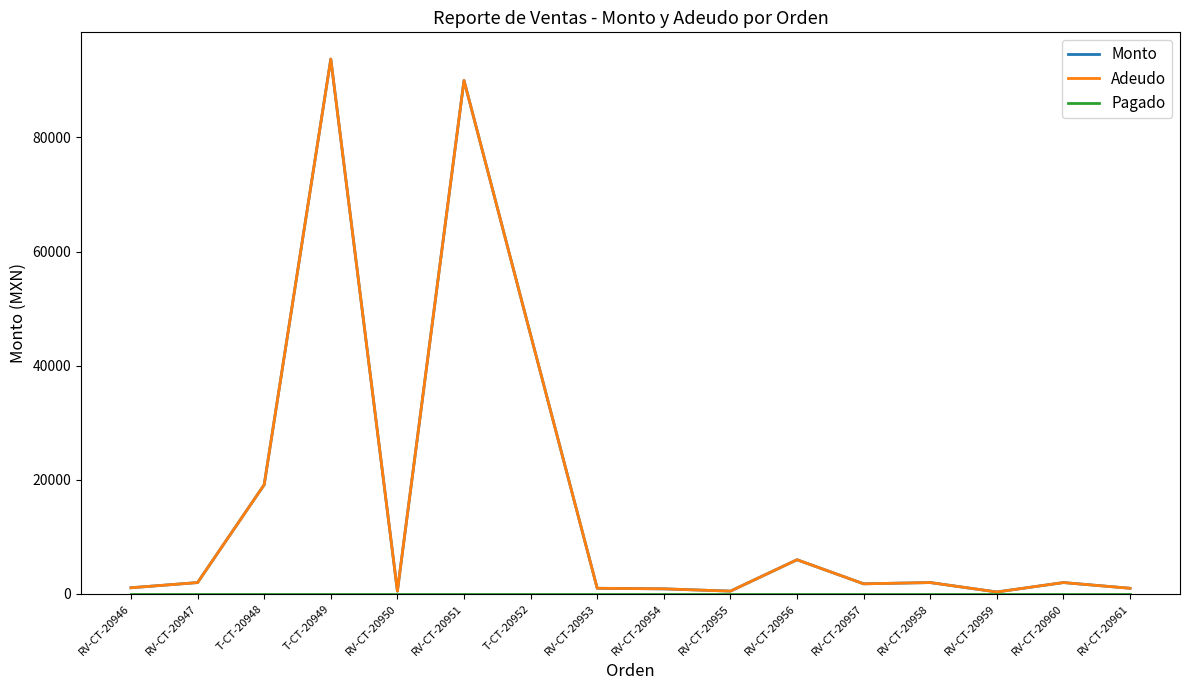

Does the chart have visible grid lines?

No